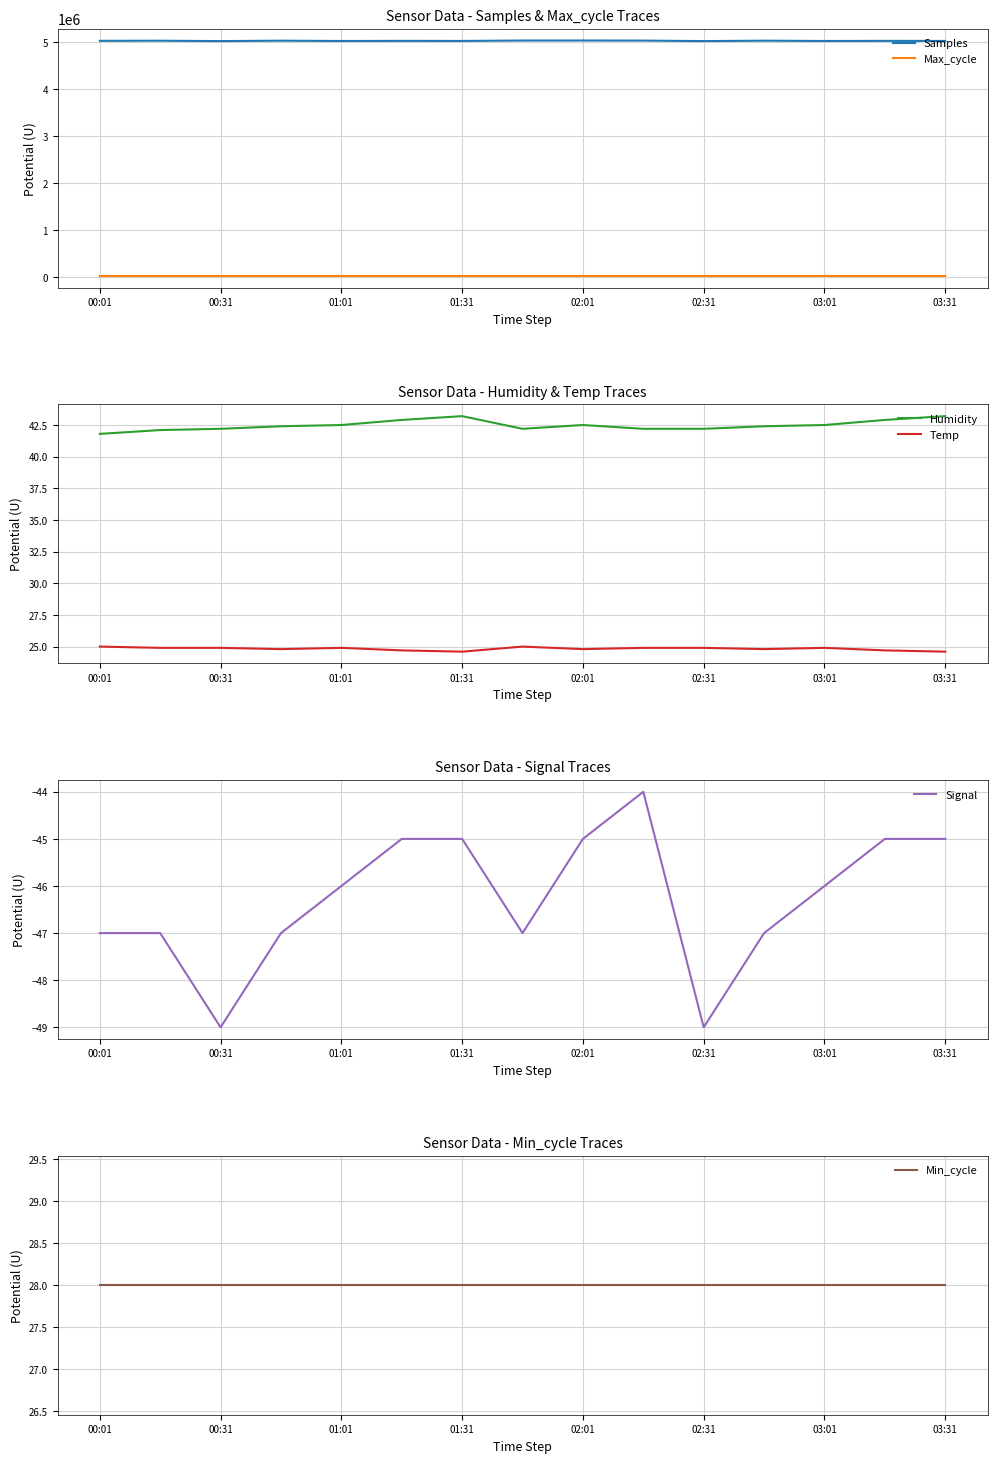

How many lines are shown in the chart?

6